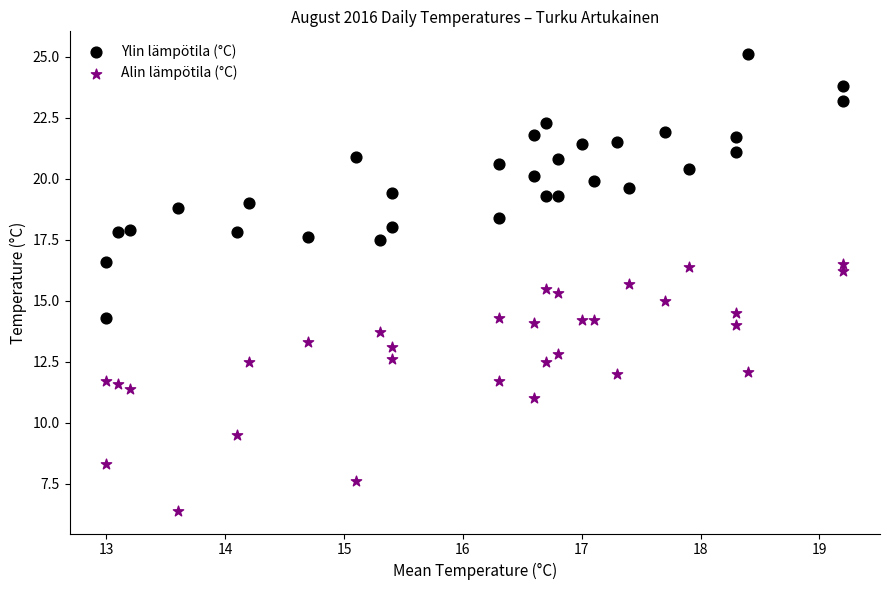

What are all the series names shown in the legend?

Ylin lämpötila (°C), Alin lämpötila (°C)